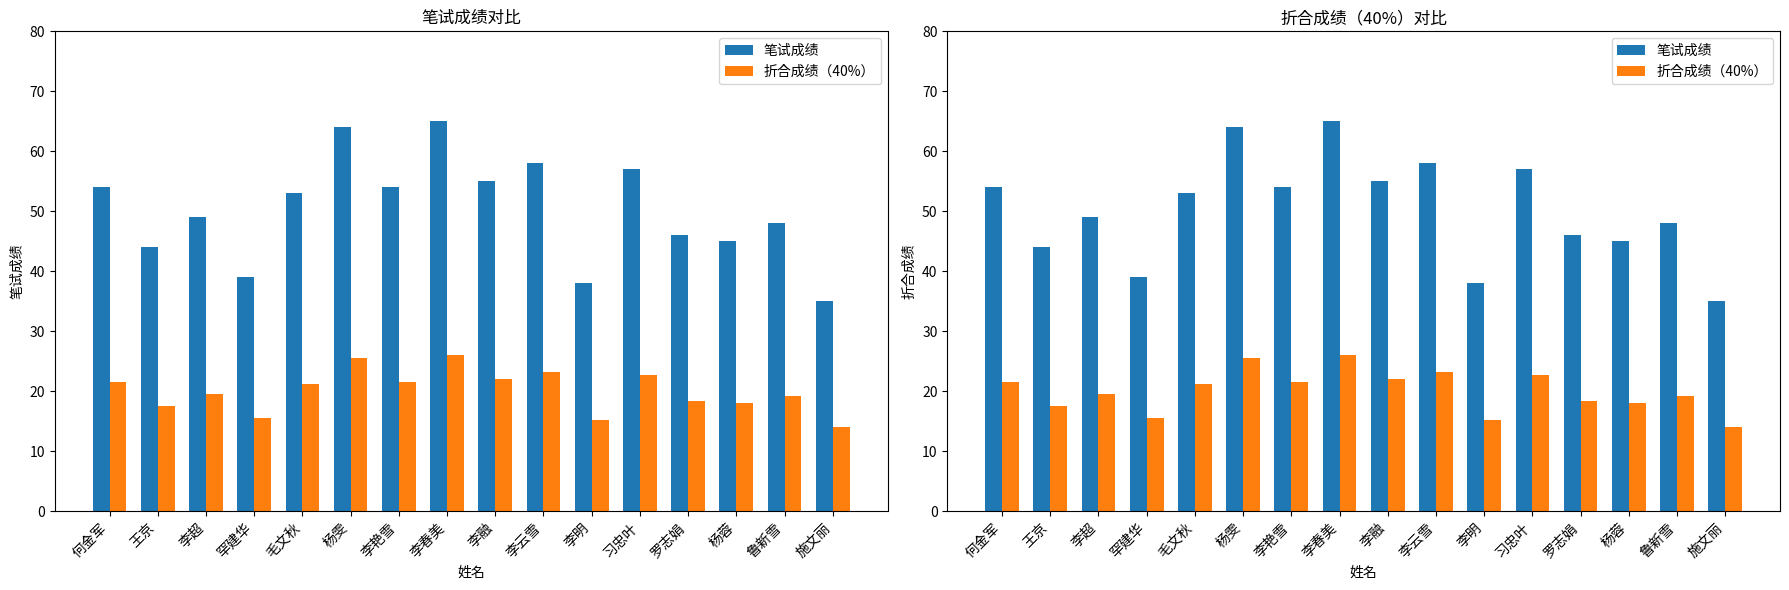

At which label does 笔试成绩 first exceed 53?

何金军